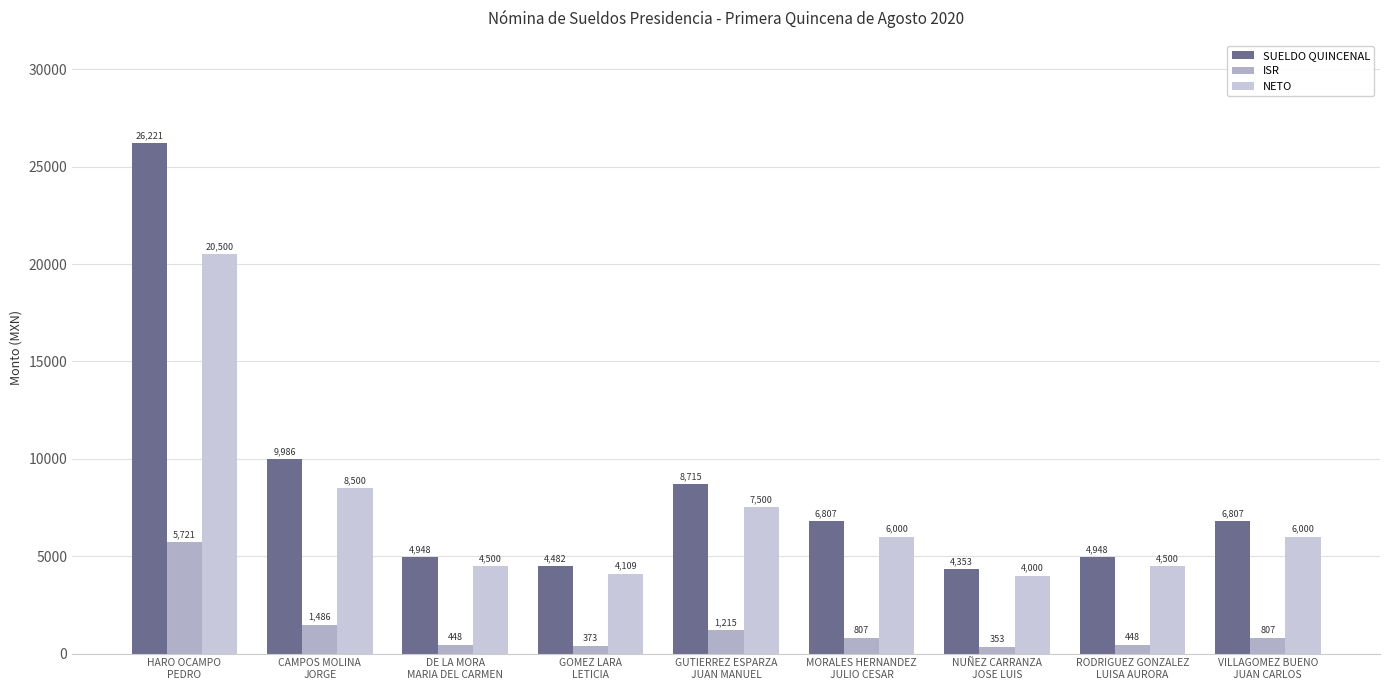

The NETO series shows 20500.0 at HARO OCAMPO
PEDRO. True or false?

True